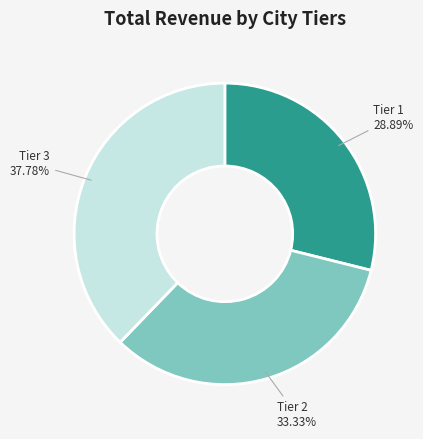

Does any single category account for the majority?

No